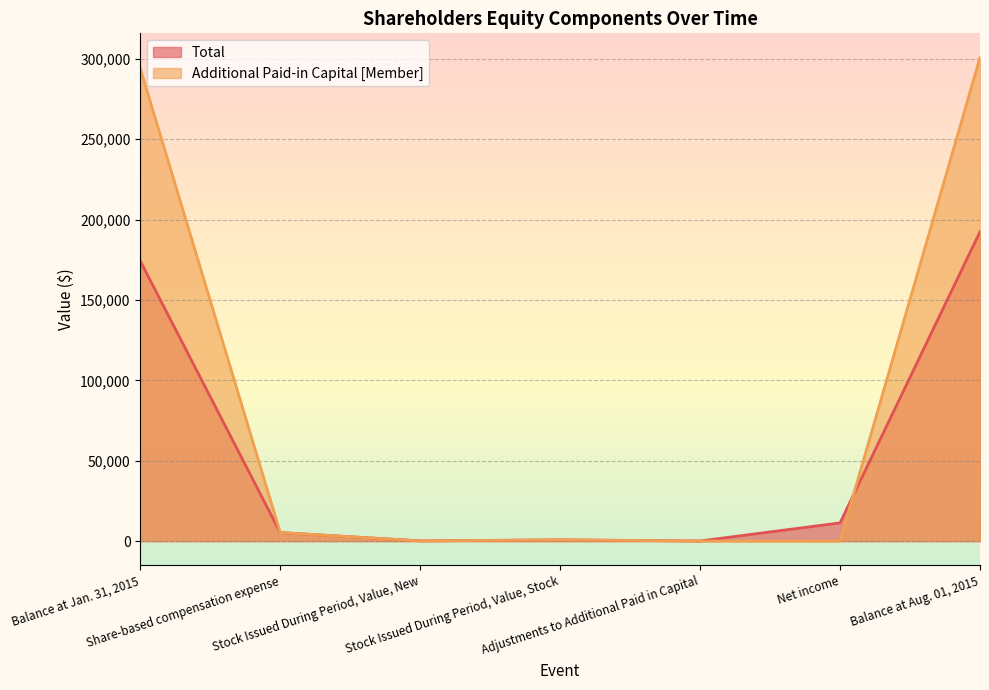

Which series ends up on top after the final intersection of Additional Paid-in Capital [Member] and Total?

Additional Paid-in Capital [Member]